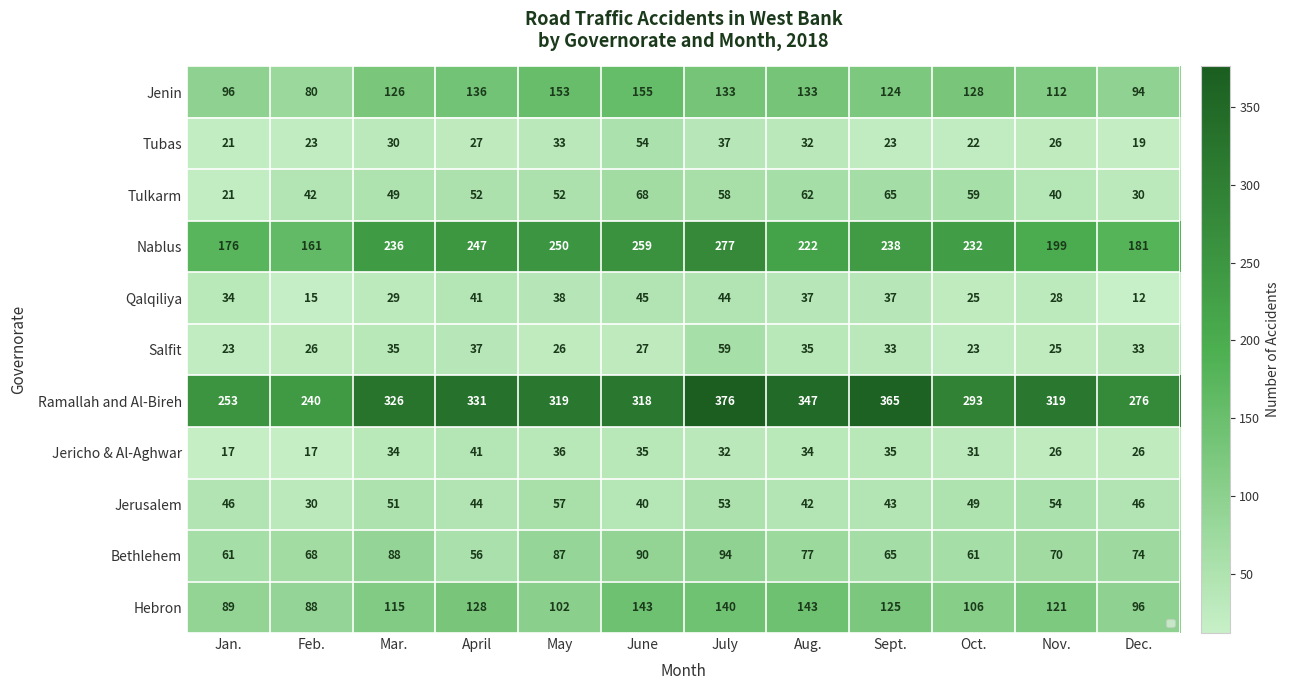

What is the difference between the highest and lowest values at Dec.?

264